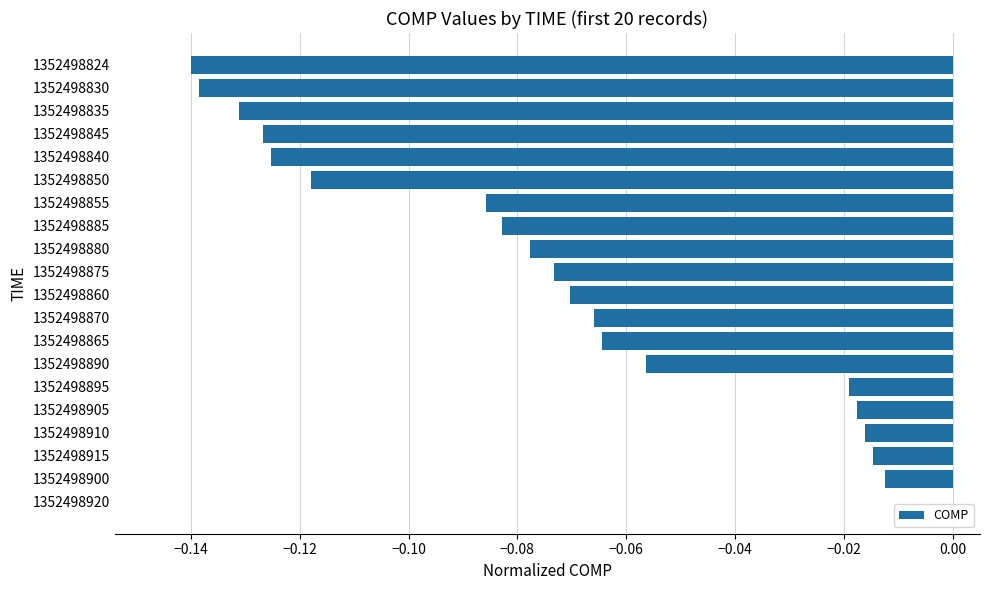

What is the sum of all values?

-1.4